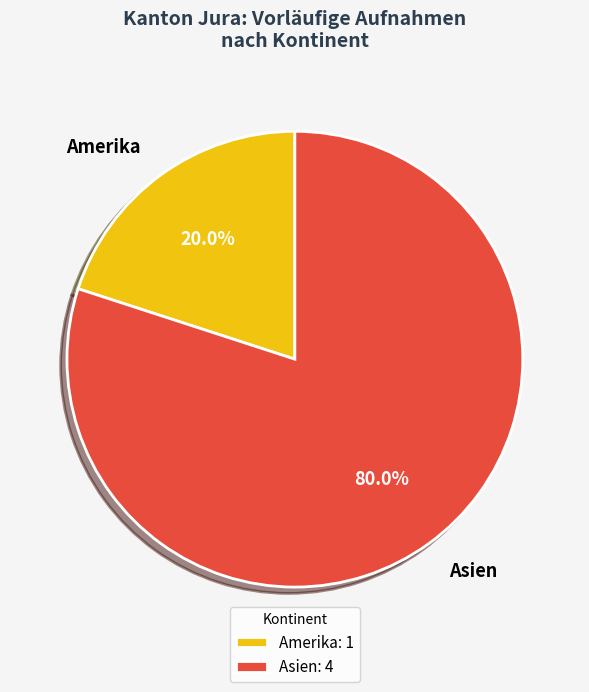

What is the ratio of the value at Asien to the value at Amerika?

4.0